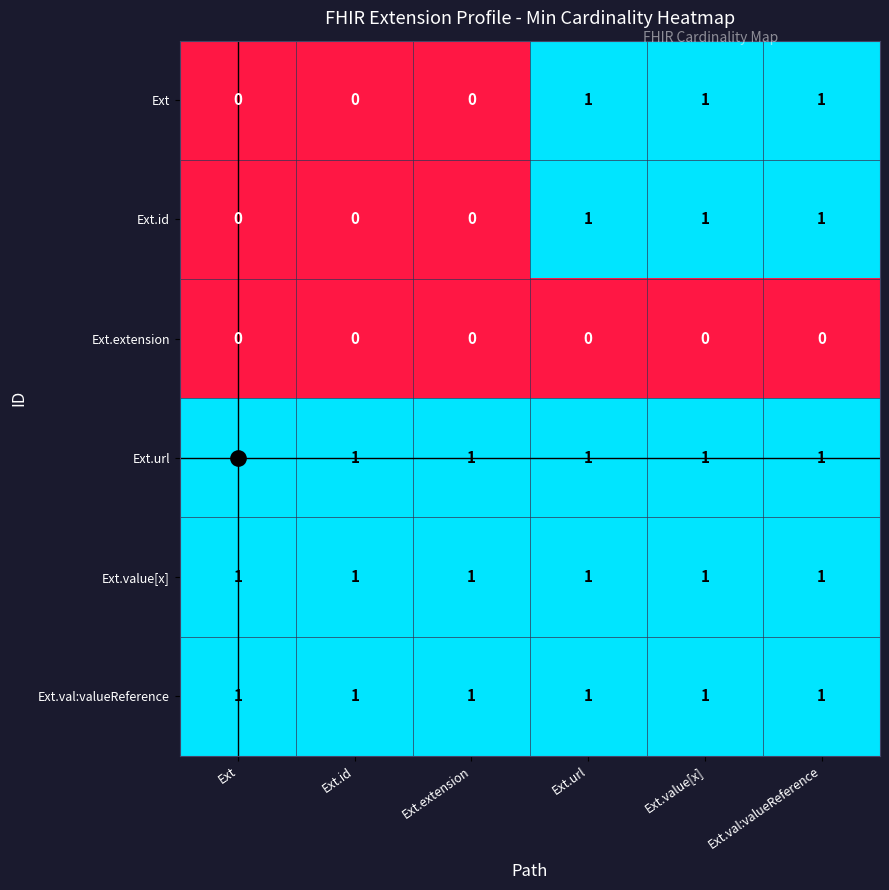

Is the value of Ext.extension at Ext.val:valueReference greater than the value of Ext.value[x] at Ext?

No